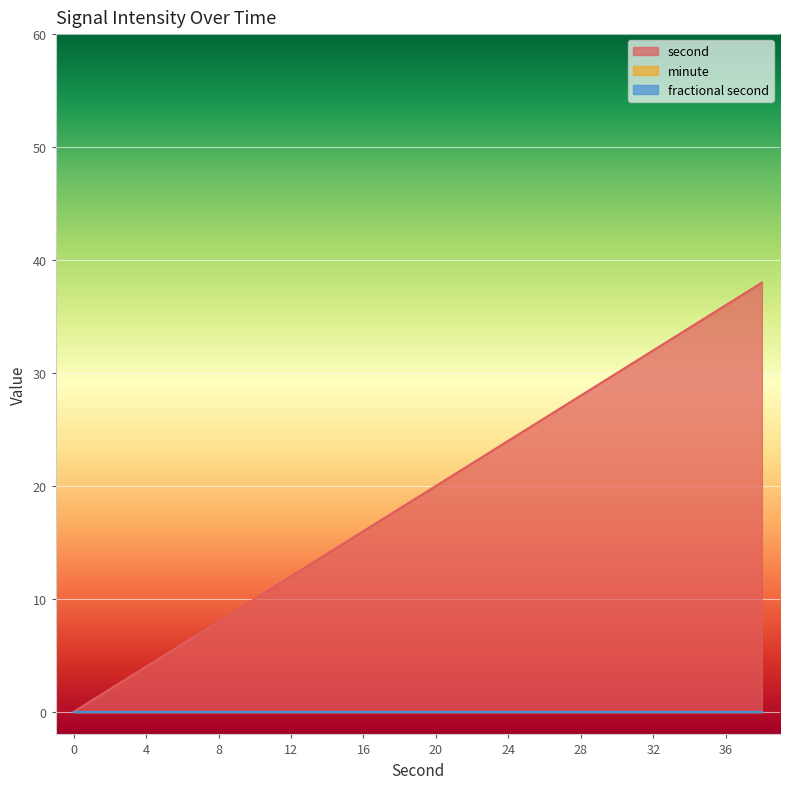

At which category is the sum across all series the highest?

38